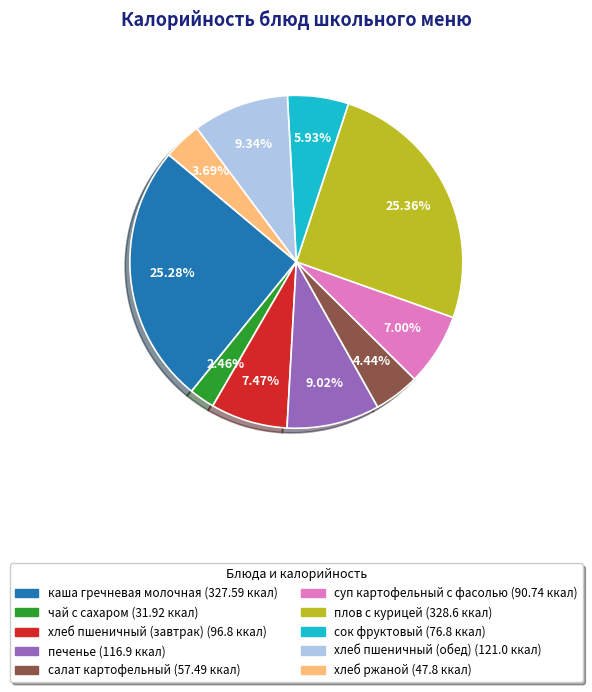

Count the number of slices in the pie.

10